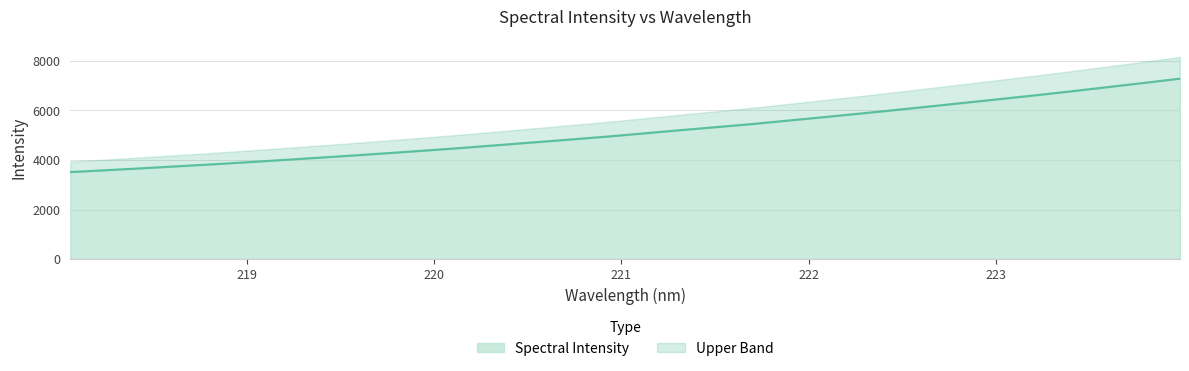

Rank the categories by value from lowest to highest.

218.0596, 218.2508, 218.442, 218.6332, 218.8244, 219.0156, 219.2067, 219.3979, 219.589, 219.7801, 219.9712, 220.1623, 220.3533, 220.5444, 220.7354, 220.9264, 221.1174, 221.3083, 221.4993, 221.6902, 221.8812, 222.0721, 222.263, 222.4538, 222.6447, 222.8355, 223.0264, 223.2172, 223.408, 223.5987, 223.7895, 223.9802